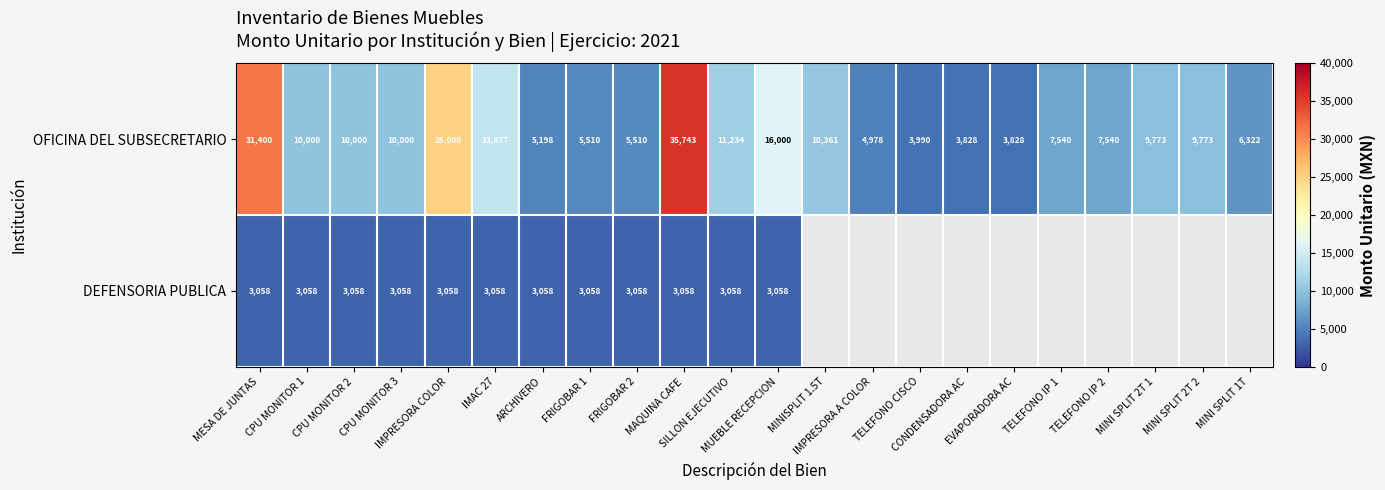

What is the difference between the maximum and minimum values in the OFICINA DEL SUBSECRETARIO series?

31915